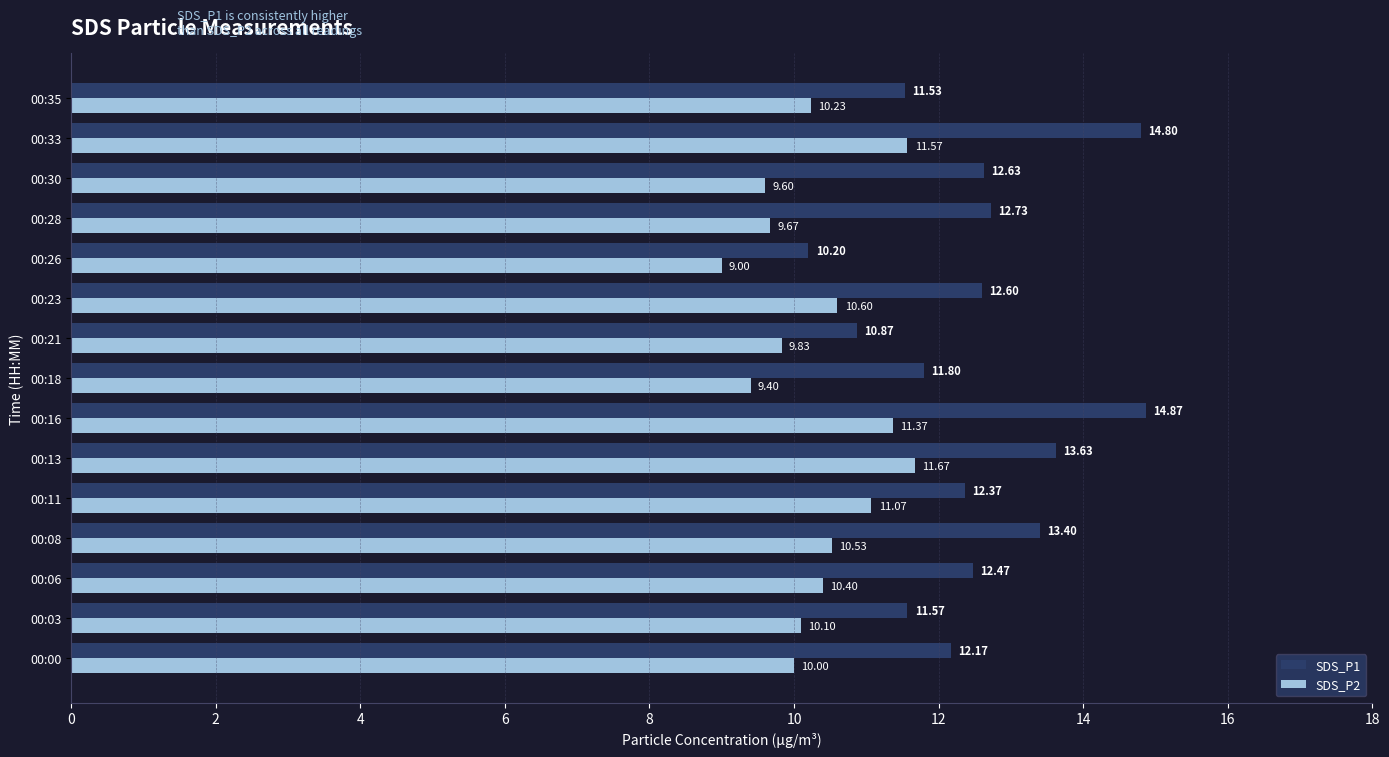

What is the average value of the SDS_P1 series?

12.5